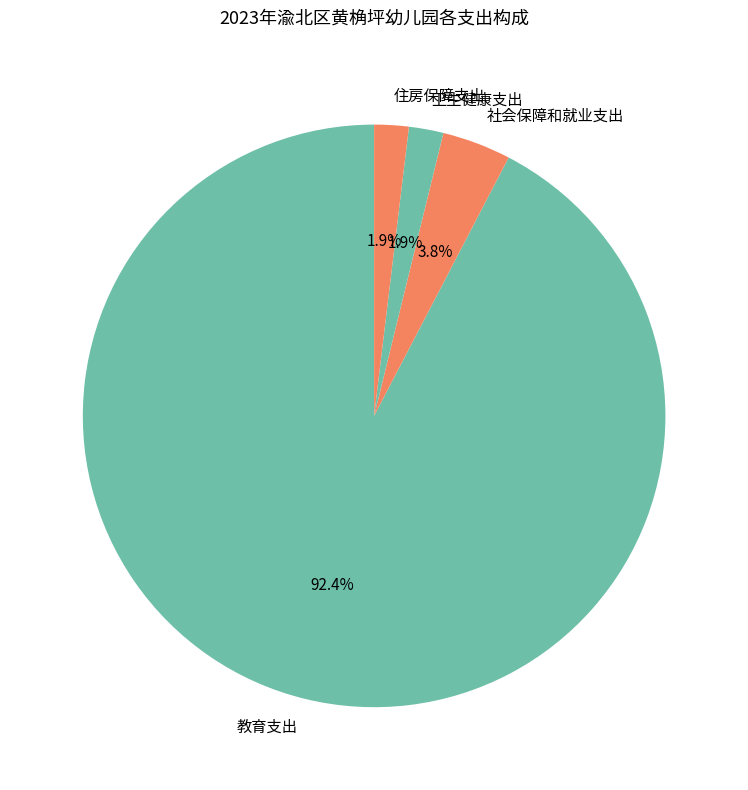

Is there a majority slice in this chart?

Yes